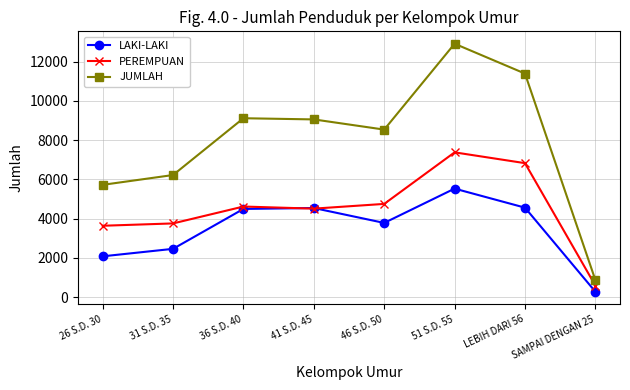

At which label is PEREMPUAN closest to 3987?

31 S.D. 35